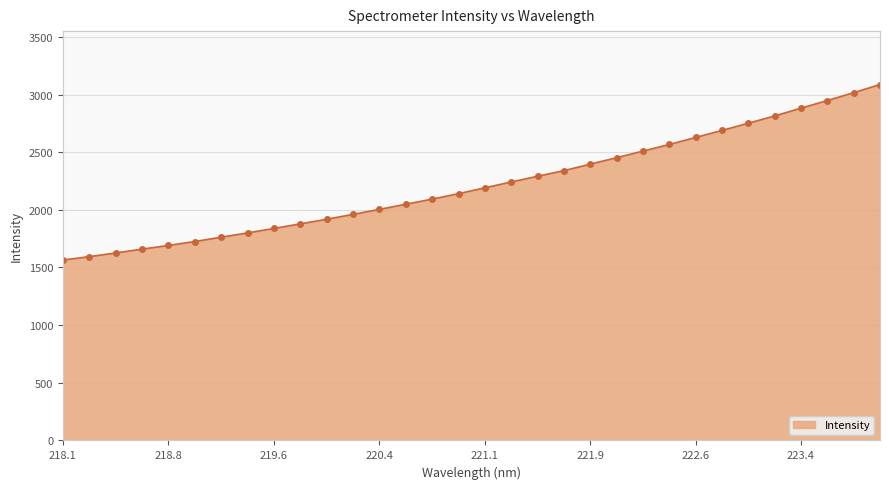

What is the difference between the maximum and minimum values?

1522.5